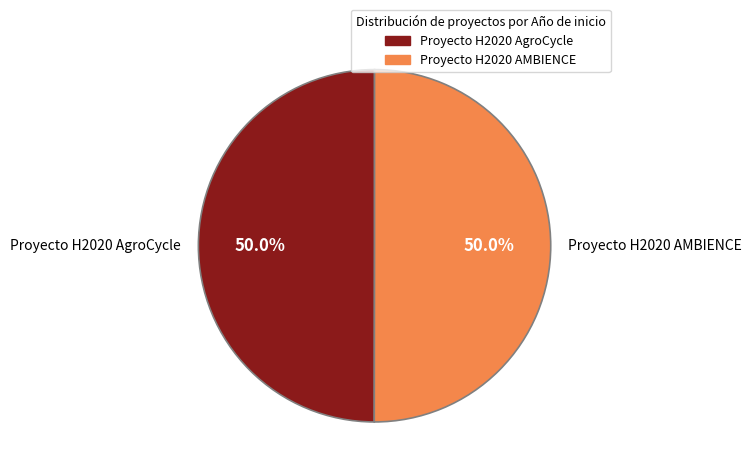

True or false: Proyecto H2020 AMBIENCE accounts for 50% of the total.

True